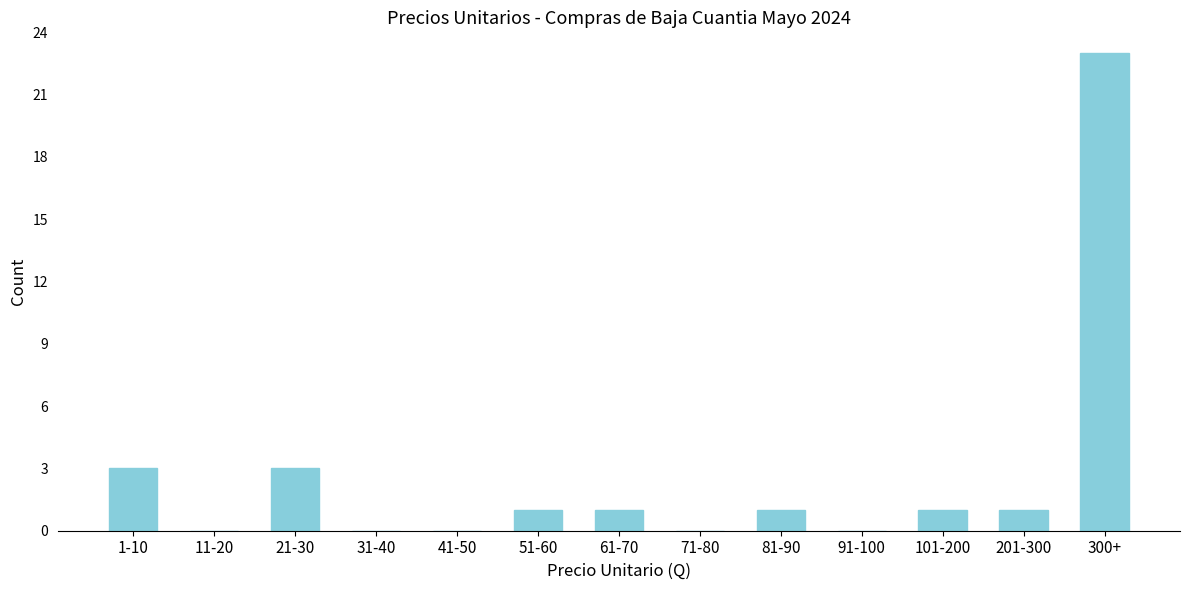

Reading left to right, extract all data points from this chart.

1-10=3	11-20=0	21-30=3	31-40=0	41-50=0	51-60=1	61-70=1	71-80=0	81-90=1	91-100=0	101-200=1	201-300=1	300+=23